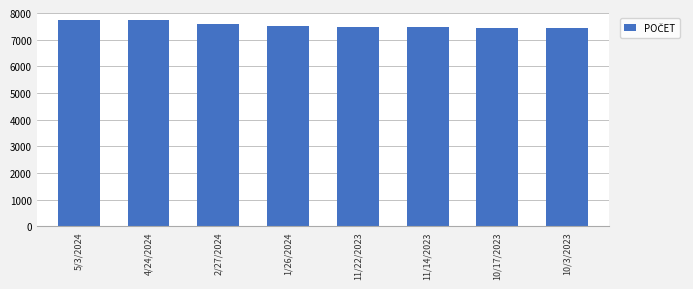

The chart shows a value of 7596 at 2/27/2024. True or false?

True